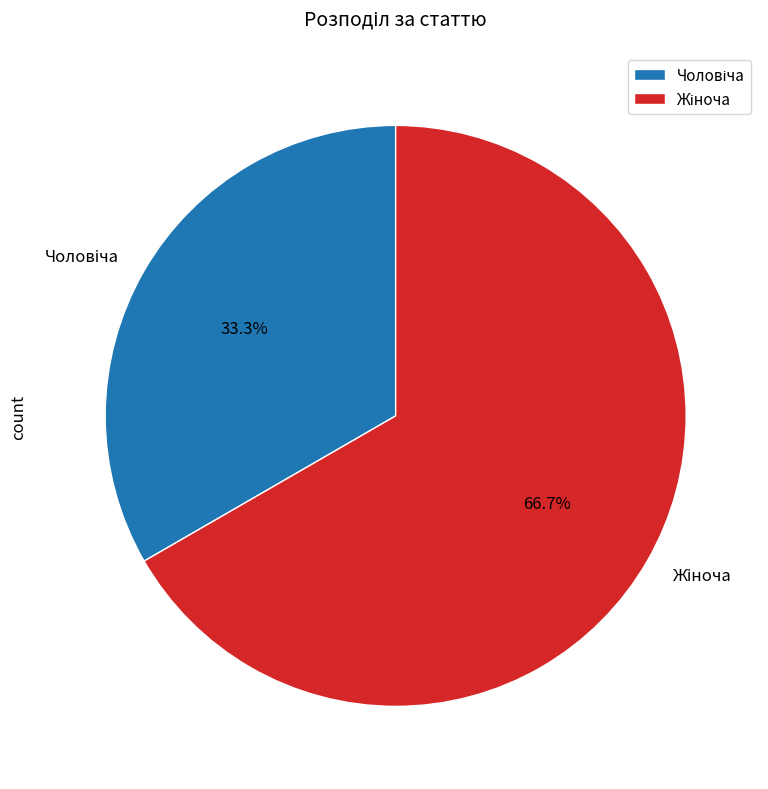

Does any single category account for the majority?

Yes